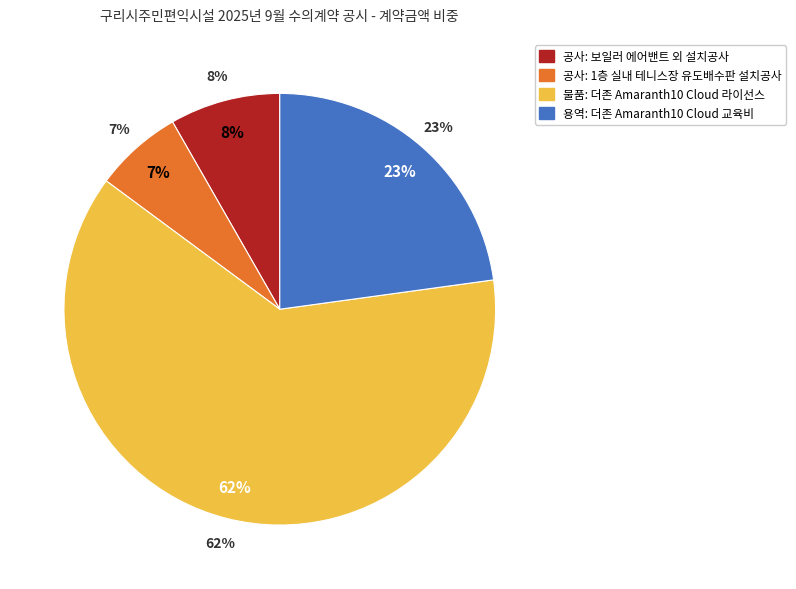

Rank the categories by value from highest to lowest.

물품: 더존 Amaranth10 Cloud 라이선스, 용역: 더존 Amaranth10 Cloud 교육비, 공사: 보일러 에어밴트 외 설치공사, 공사: 1층 실내 테니스장 유도배수판 설치공사